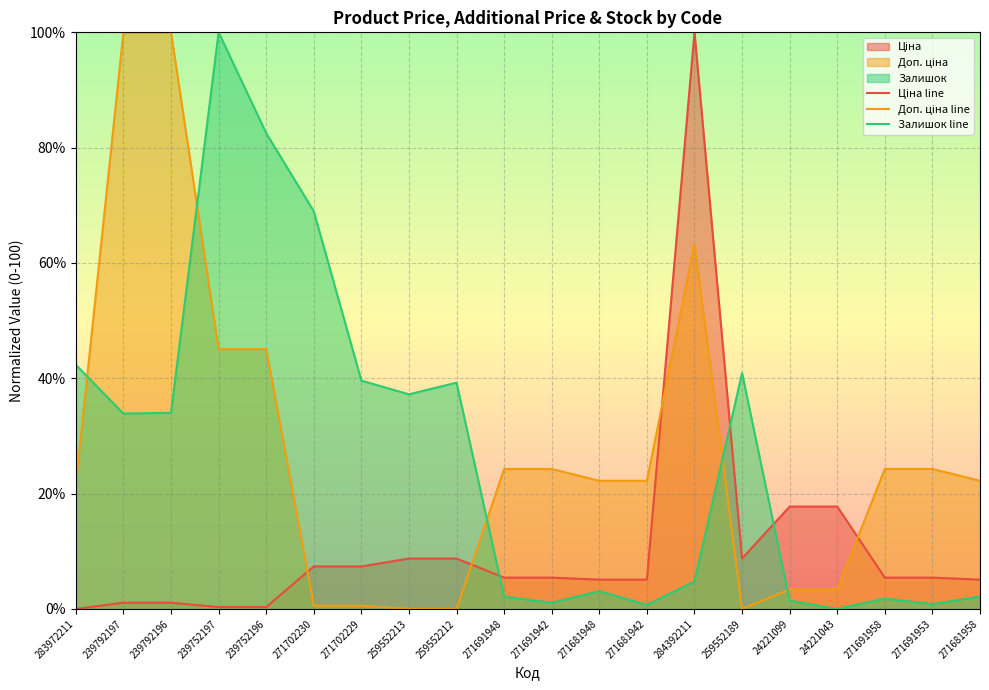

What position from the right is 259552212?

12